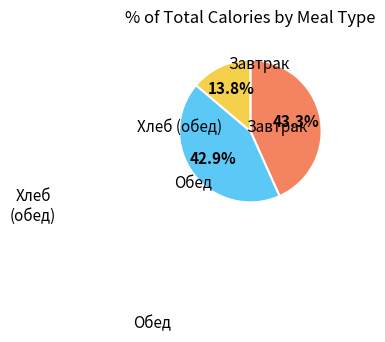

Is there any slice that represents more than half of the pie?

No